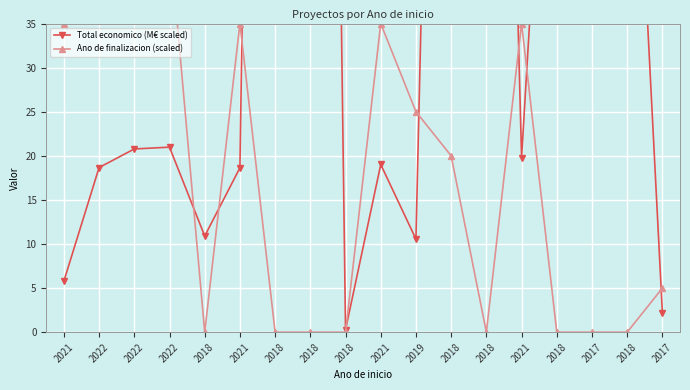

List the labels in order of Total economico (M€ scaled) value, largest first.

2018, 2018, 2018, 2018, 2017, 2018, 2018, 2022, 2022, 2021, 2021, 2022, 2021, 2018, 2019, 2021, 2017, 2018